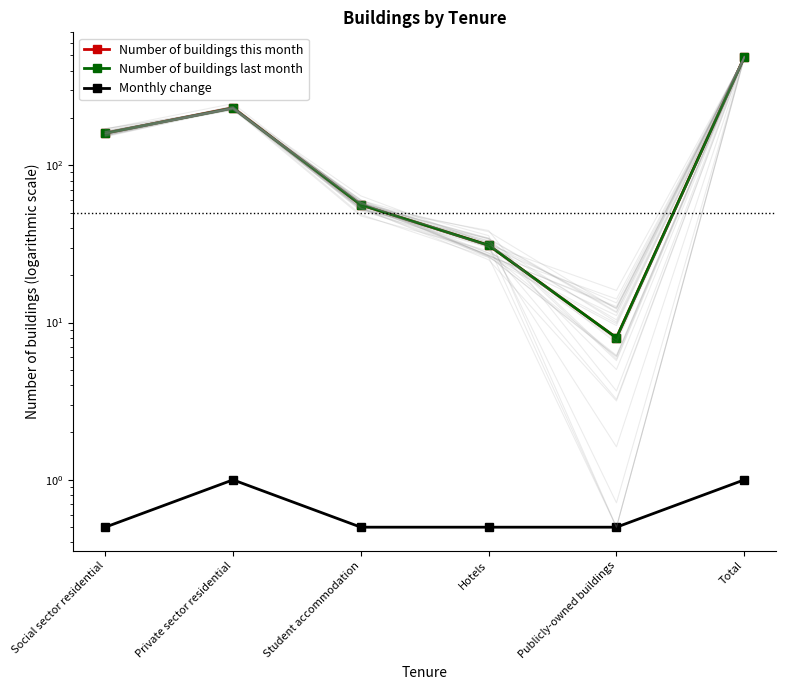

At which category is the sum across all series the highest?

Total